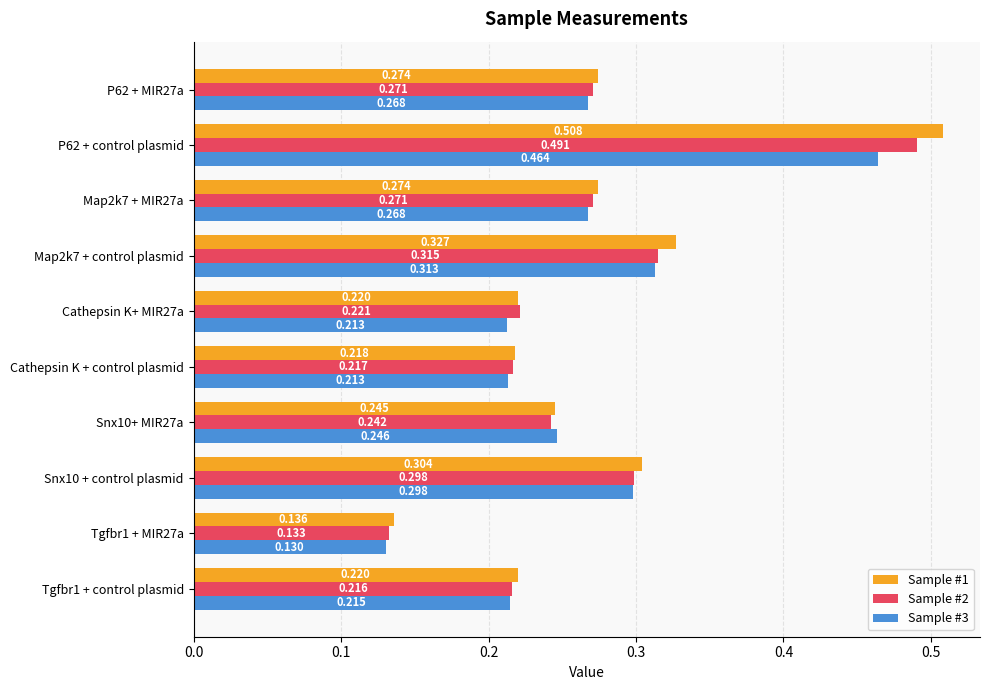

Is the value of Sample #3 at Cathepsin K+ MIR27a greater than the value of Sample #1 at P62 + MIR27a?

No